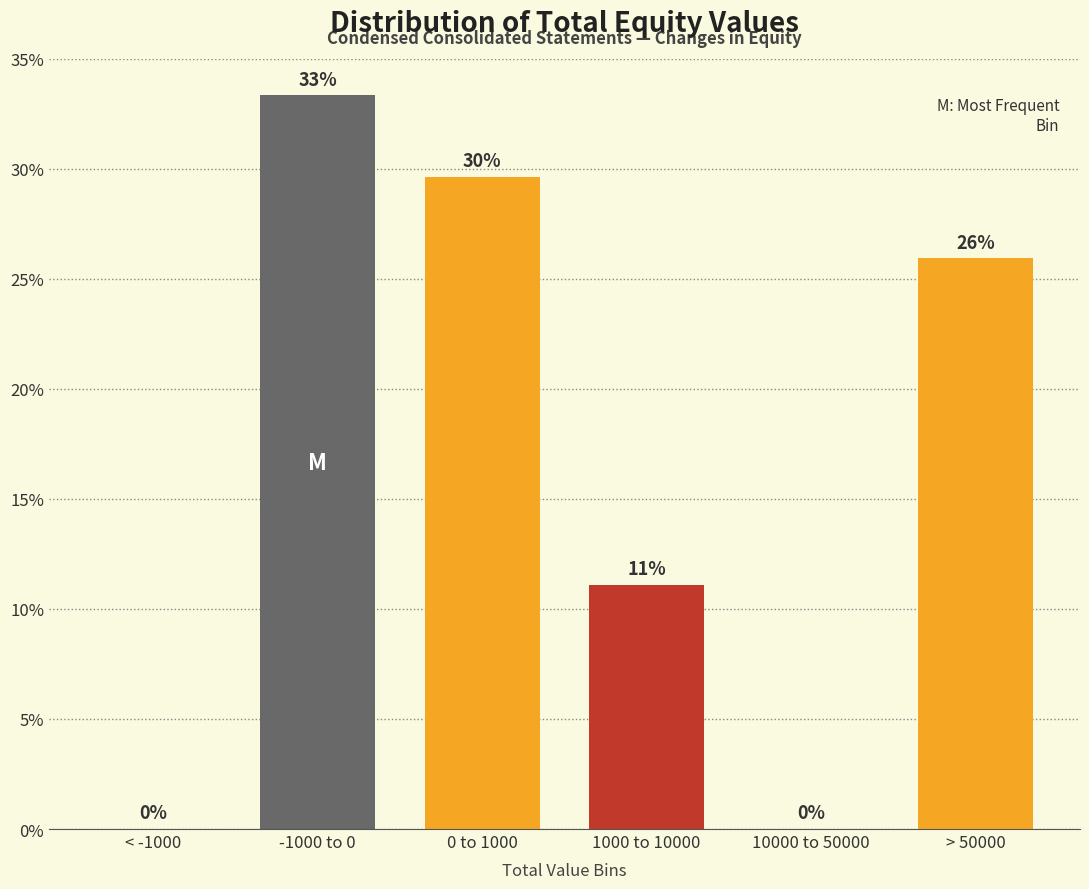

At which label does the data first exceed 25?

-1000 to 0